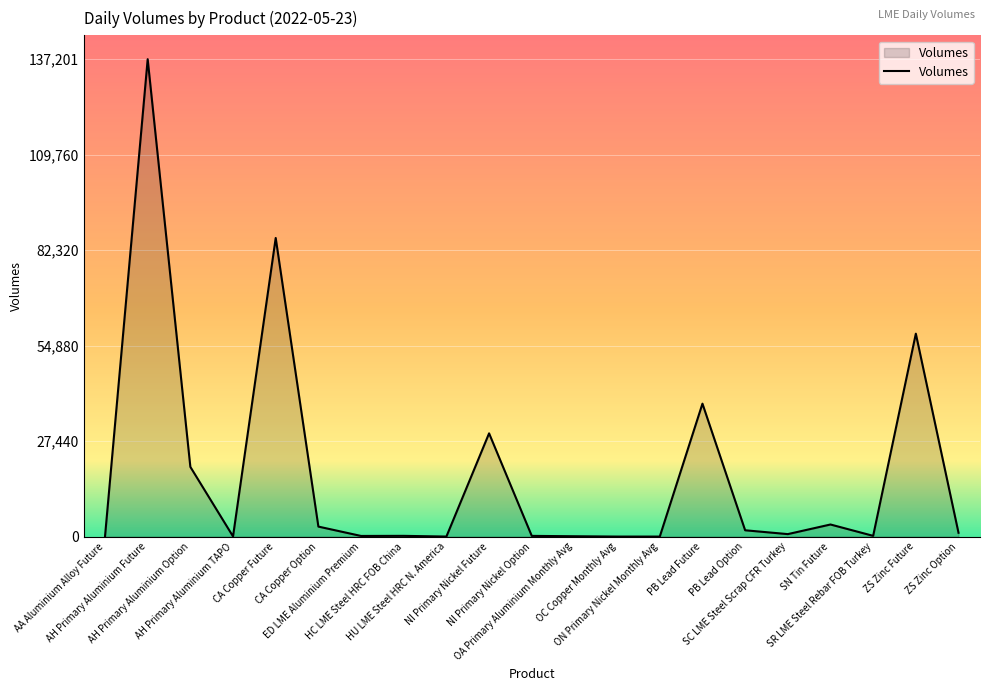

What is the minimum value shown in the chart?

1